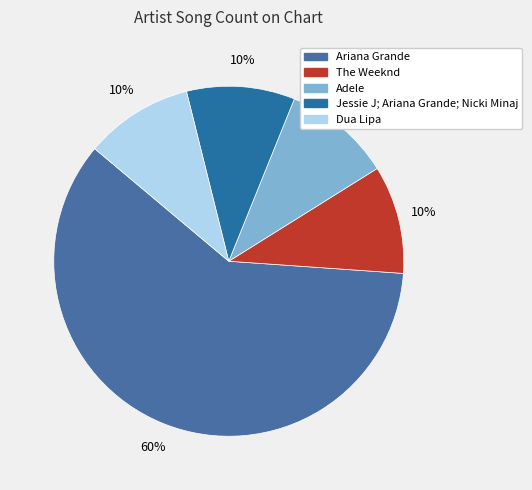

How many slices are in this pie chart?

5